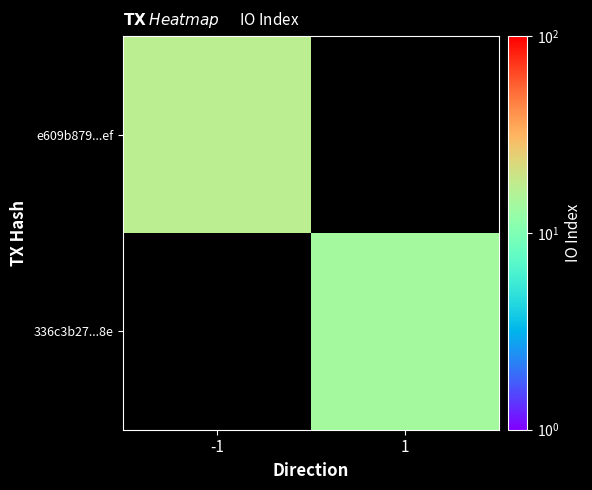

List the labels in order of e609b879...ef value, smallest first.

-1, 1